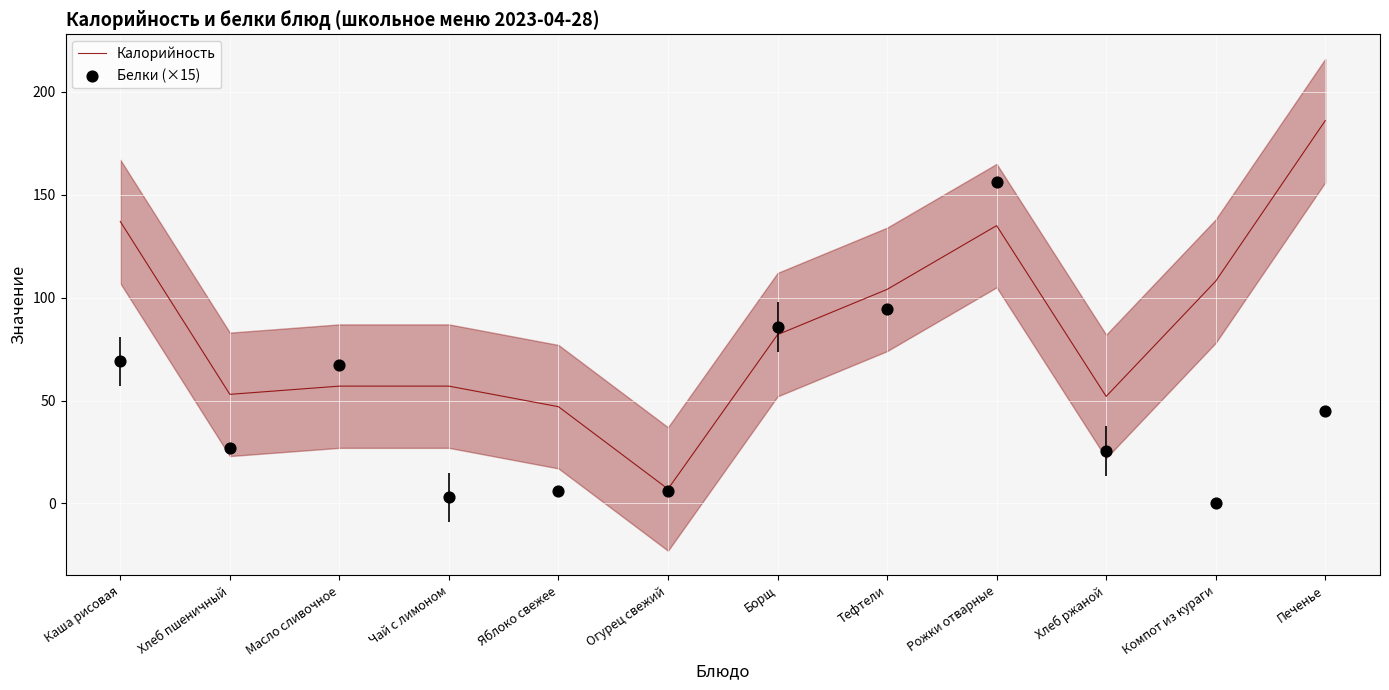

Which series has the largest total across all categories?

Калорийность